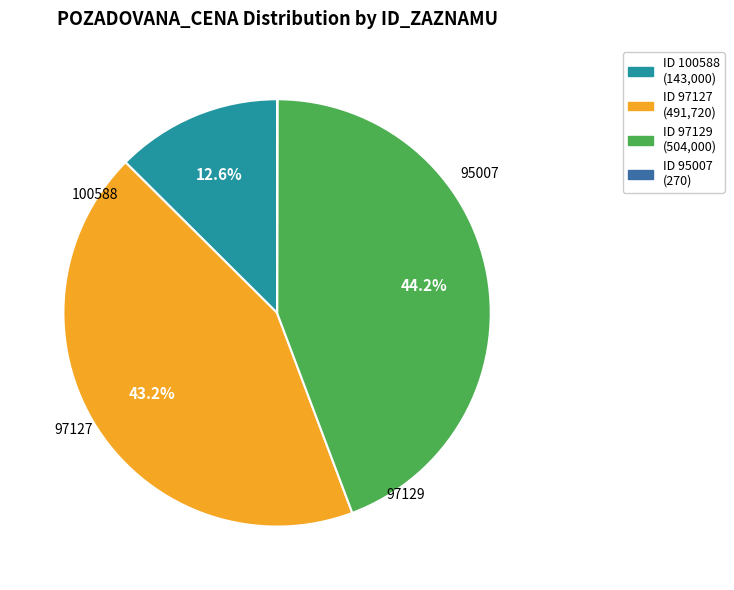

To the nearest percent, what percentage of the pie is 97127?

43%